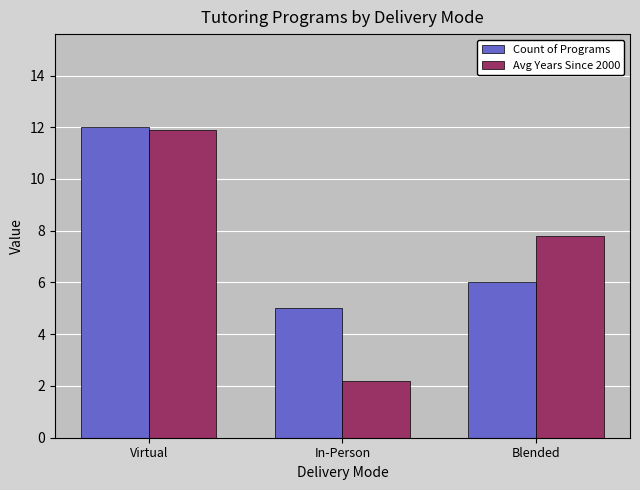

Count the Count of Programs values in the range 5 to 12.

3